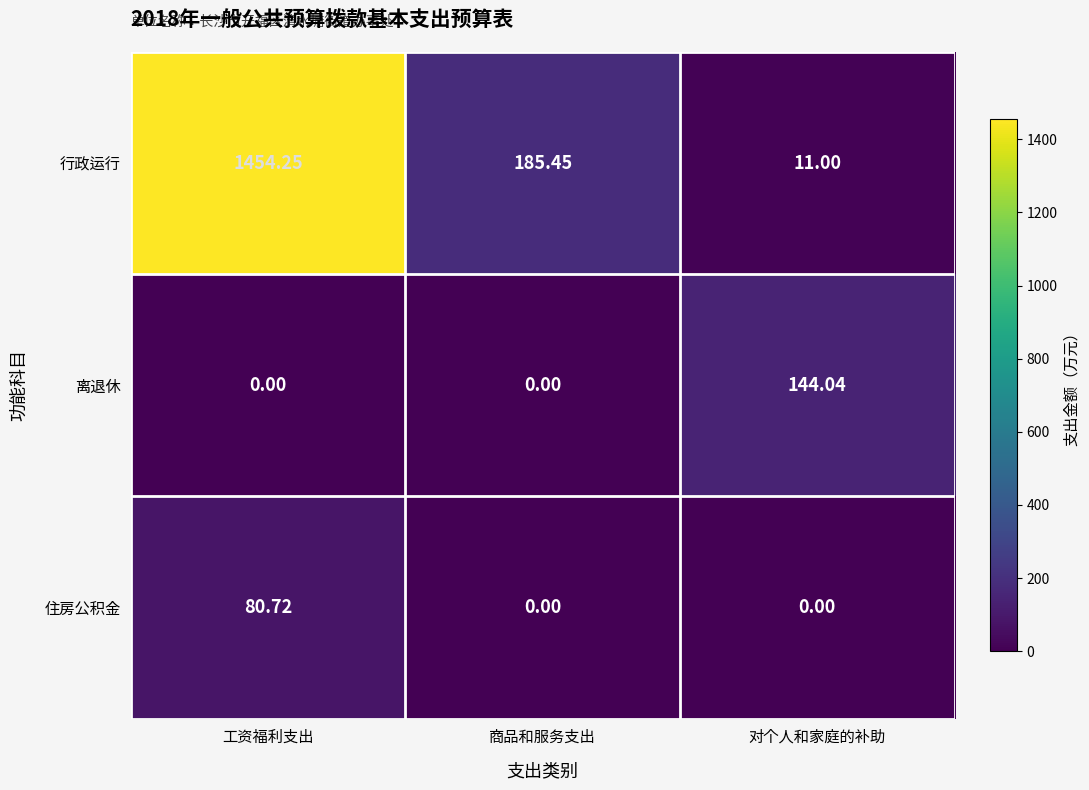

At 工资福利支出, list the series in order from smallest to largest.

离退休, 住房公积金, 行政运行